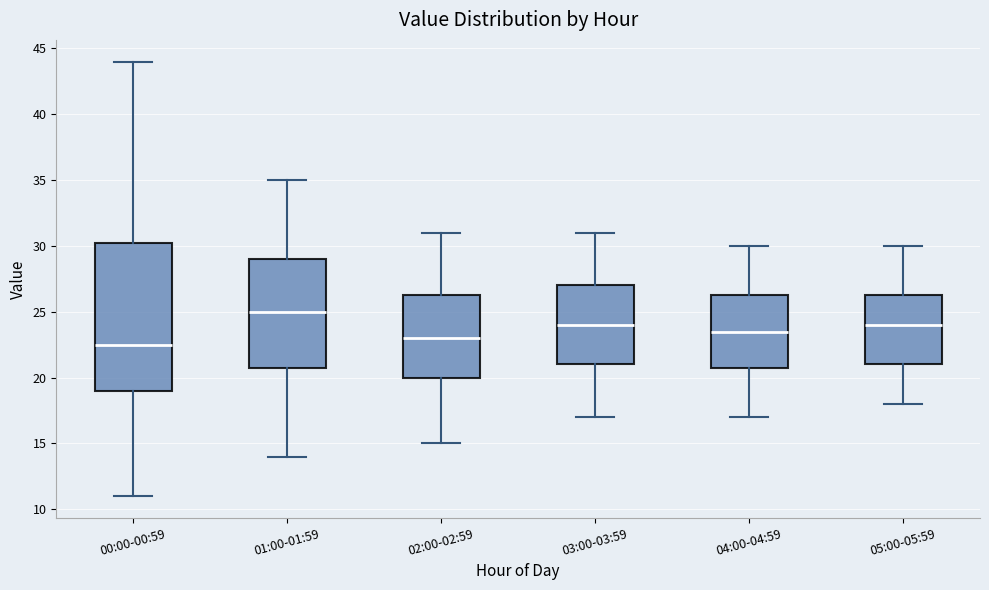

Which box's median line is the lowest?

00:00-00:59